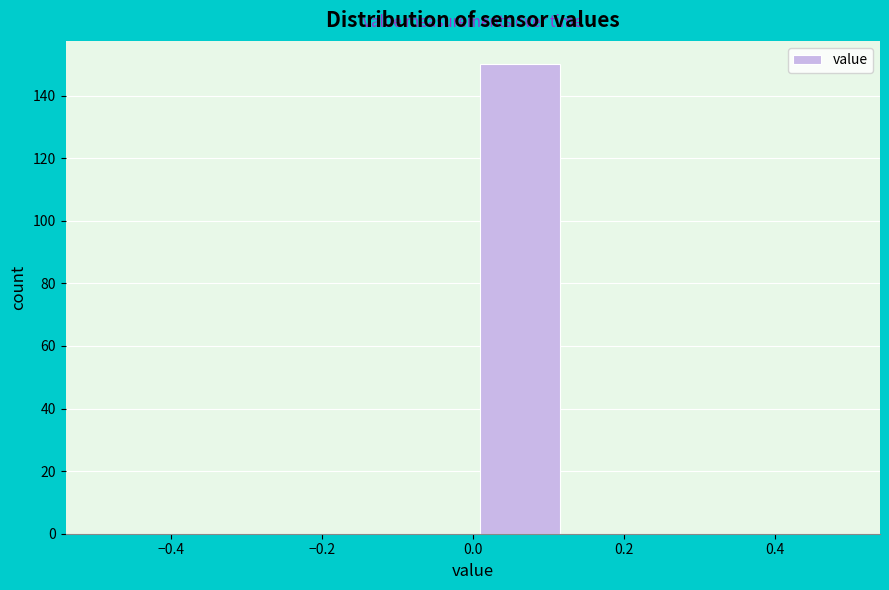

Reading left to right, list every bar in this chart as the range it spans on the x-axis followed by its height. Neither the bar edges nor the heights are printed on the chart, so give them approximately, as read against the axes.

-0.500 to -0.375: 0
-0.375 to -0.250: 0
-0.250 to -0.125: 0
-0.125 to 0.000: 0
0.000 to 0.125: 150
0.125 to 0.250: 0
0.250 to 0.375: 0
0.375 to 0.500: 0